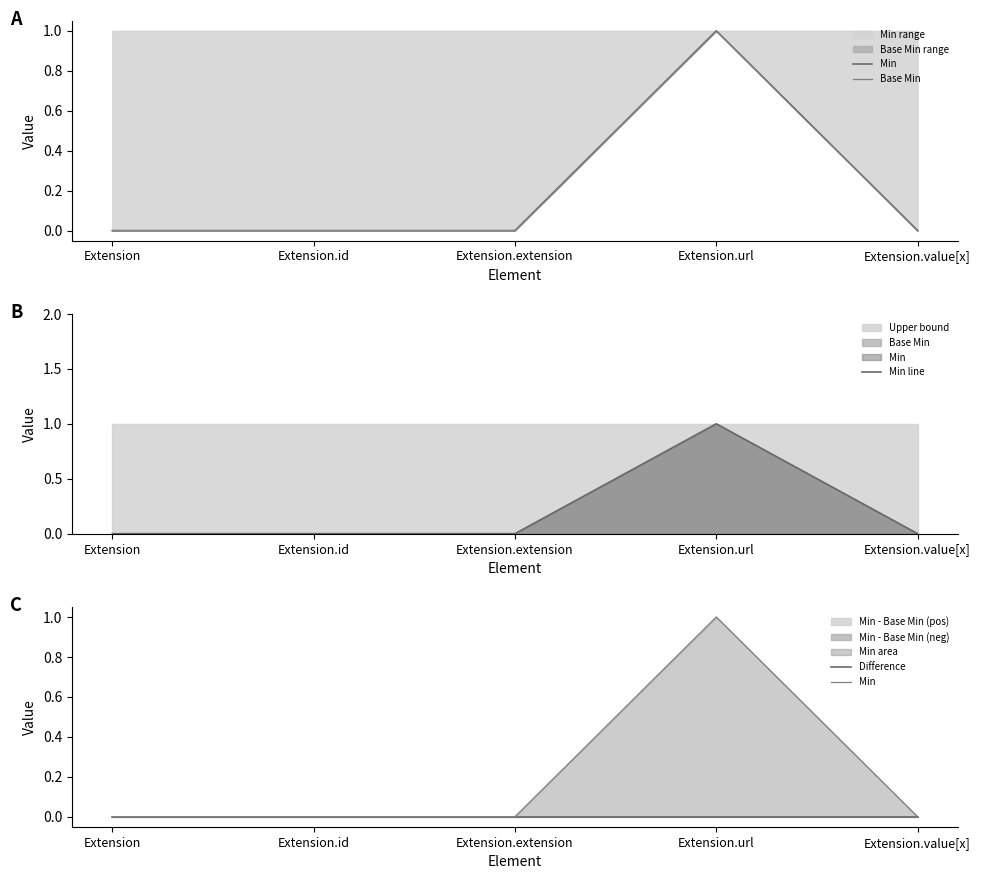

What is the difference between the maximum and minimum values in the Base Min series?

1